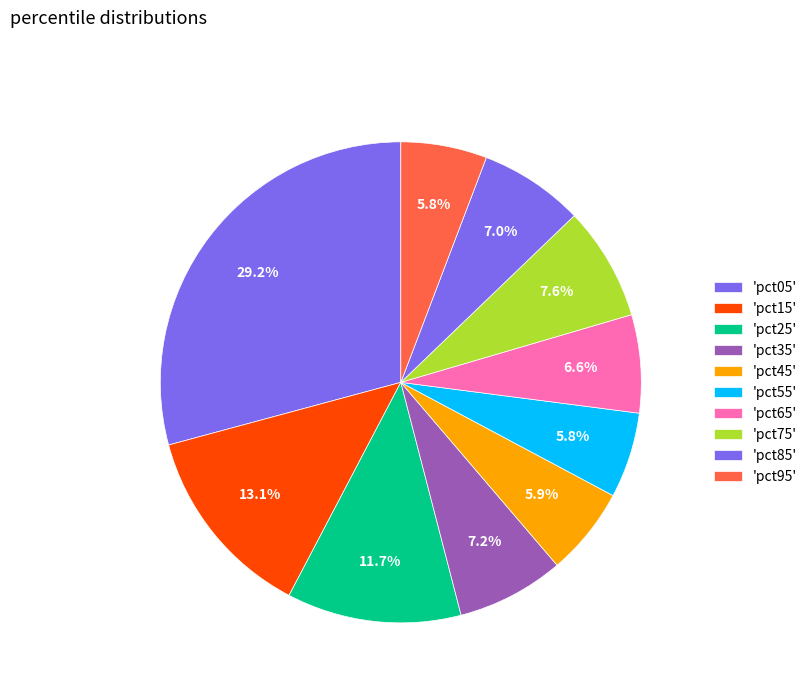

Count the number of slices in the pie.

10